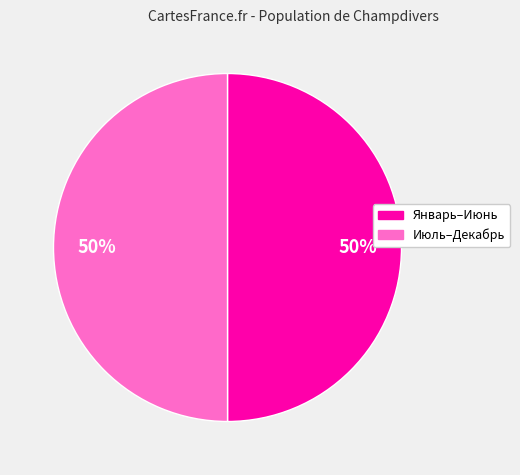

Count the number of slices in the pie.

2